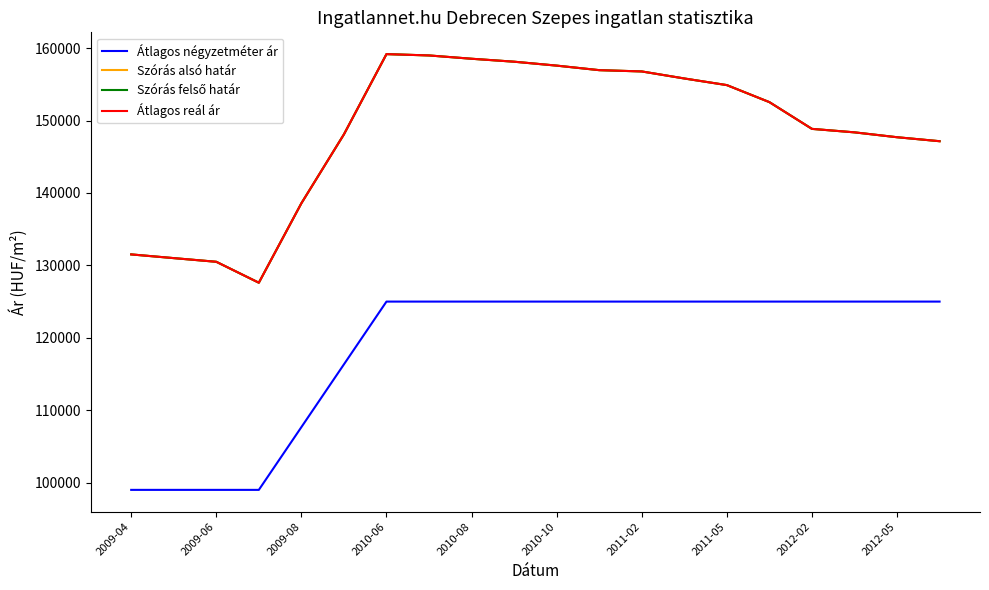

How many lines are shown in the chart?

4